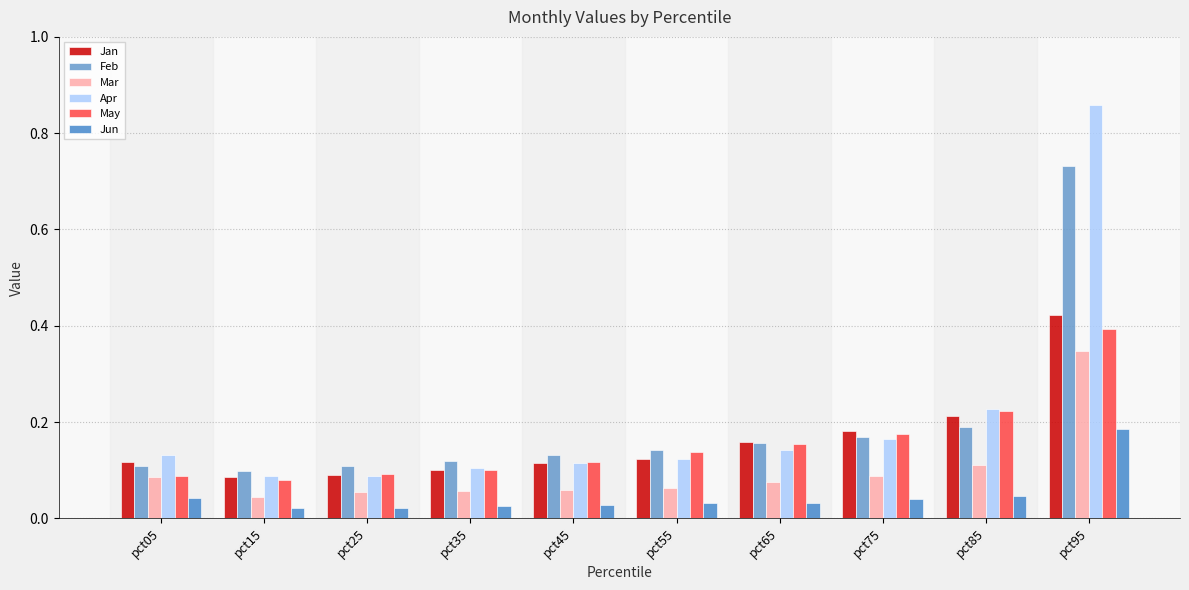

What is the approximate value of Mar at pct25?

0.1